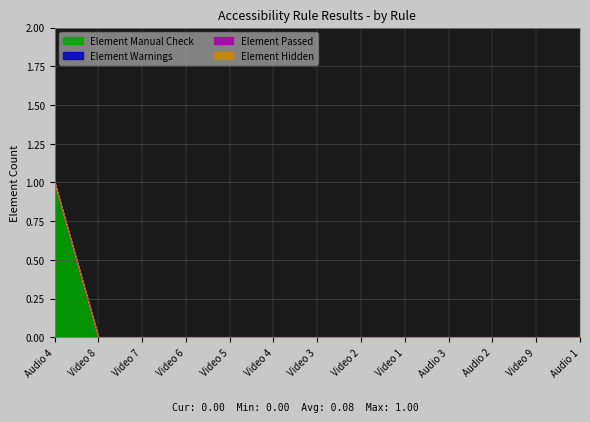

Which series has the widest spread of values?

Element Manual Check